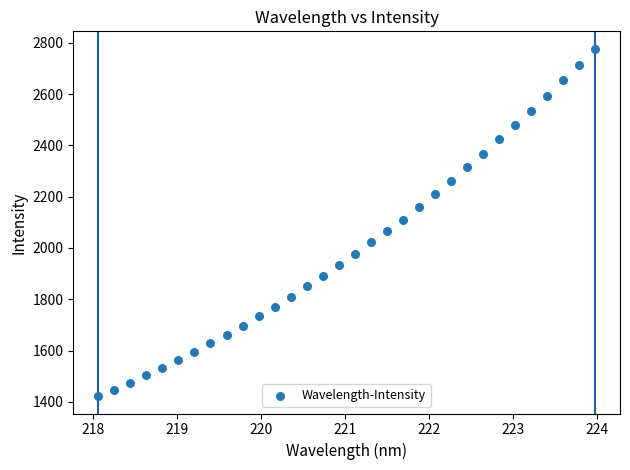

What is the range of Y values (max minus min)?

1355.5